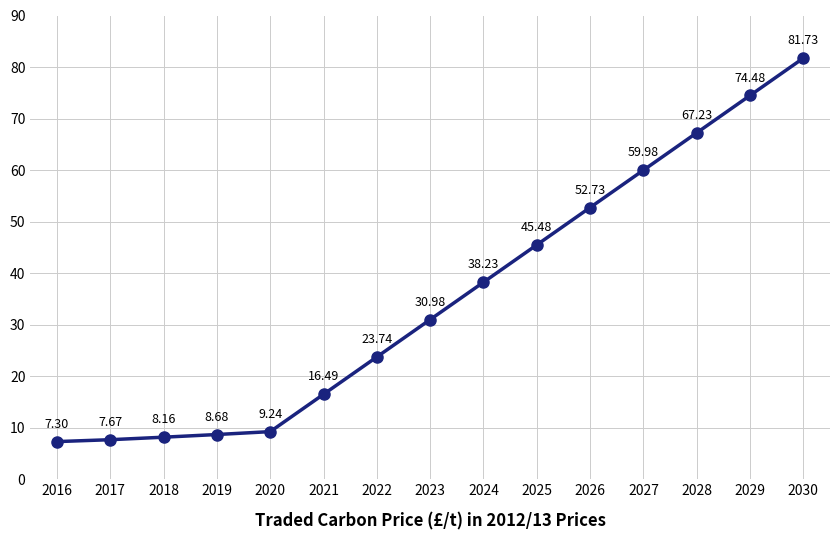

What is the difference between the maximum and second lowest values?

74.1